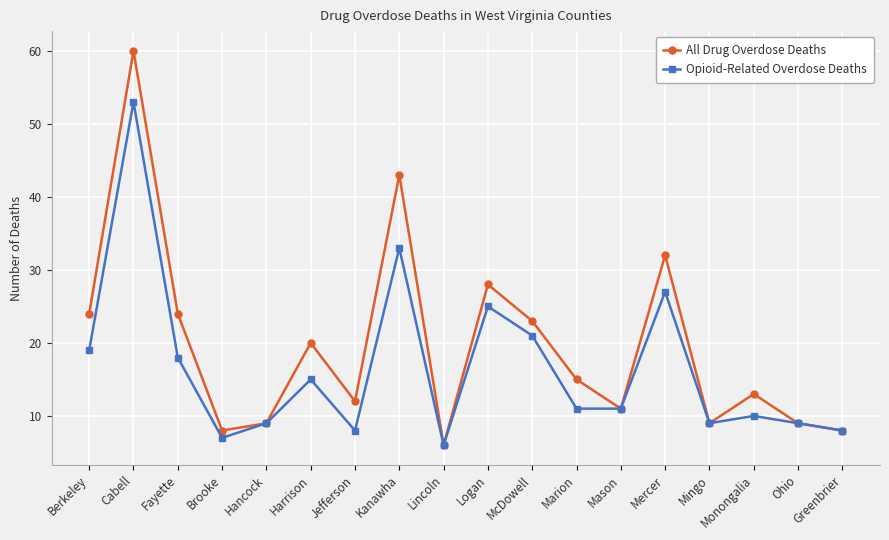

Which series has the largest range (max minus min)?

All Drug Overdose Deaths